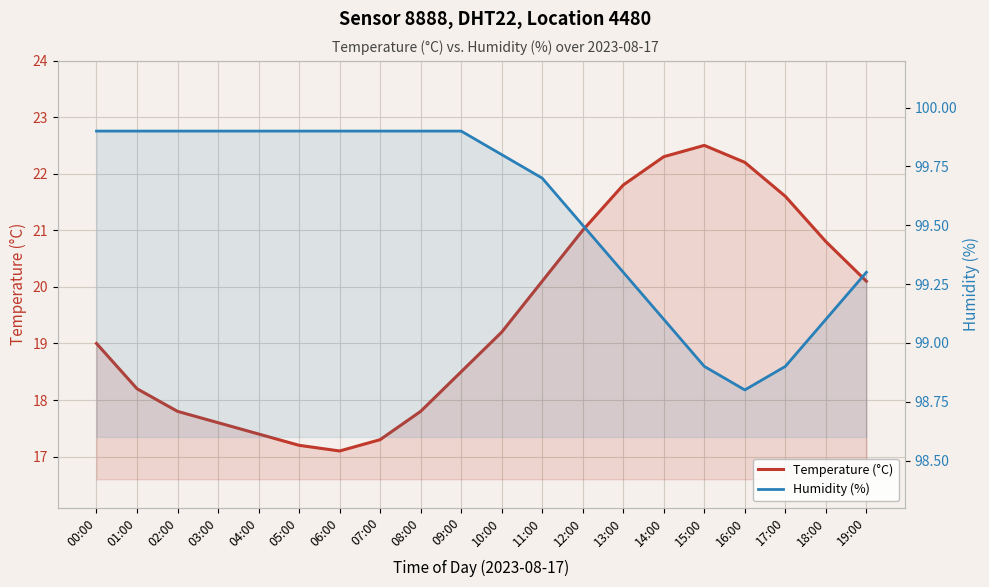

What is the smallest value displayed?

17.1